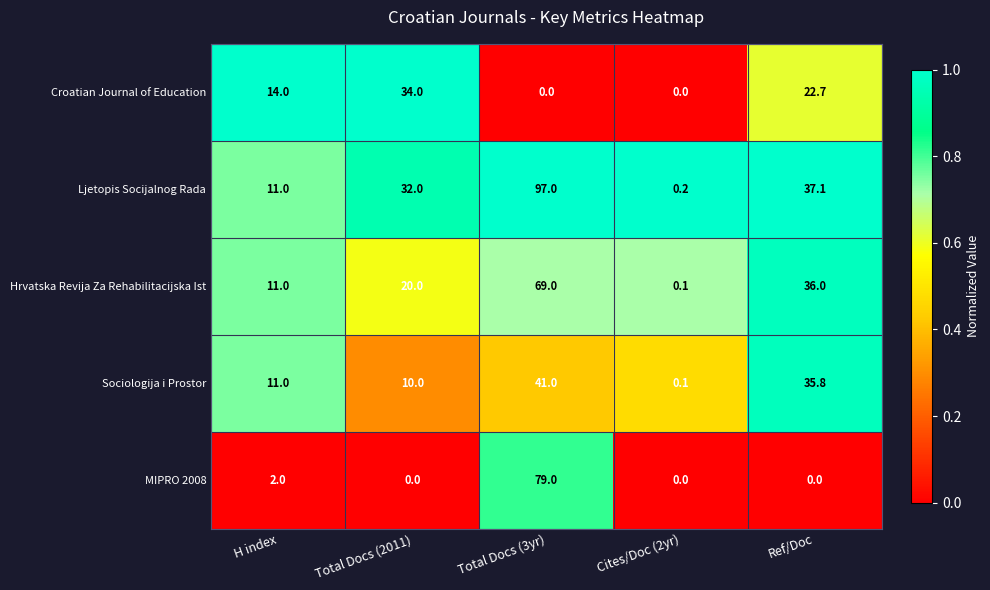

True or false: Croatian Journal of Education has a value of 0.0 at Total Docs (3yr).

True